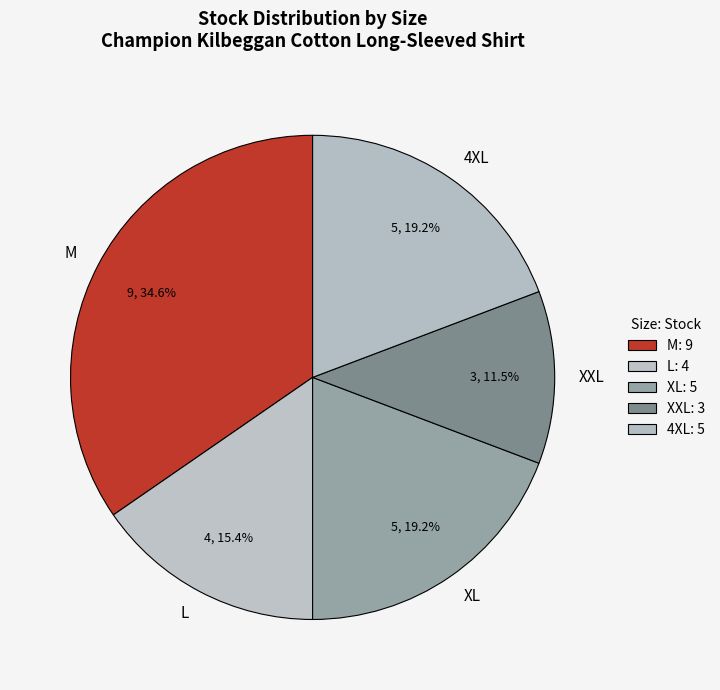

What percentage is NOT represented by XL?

80.8%